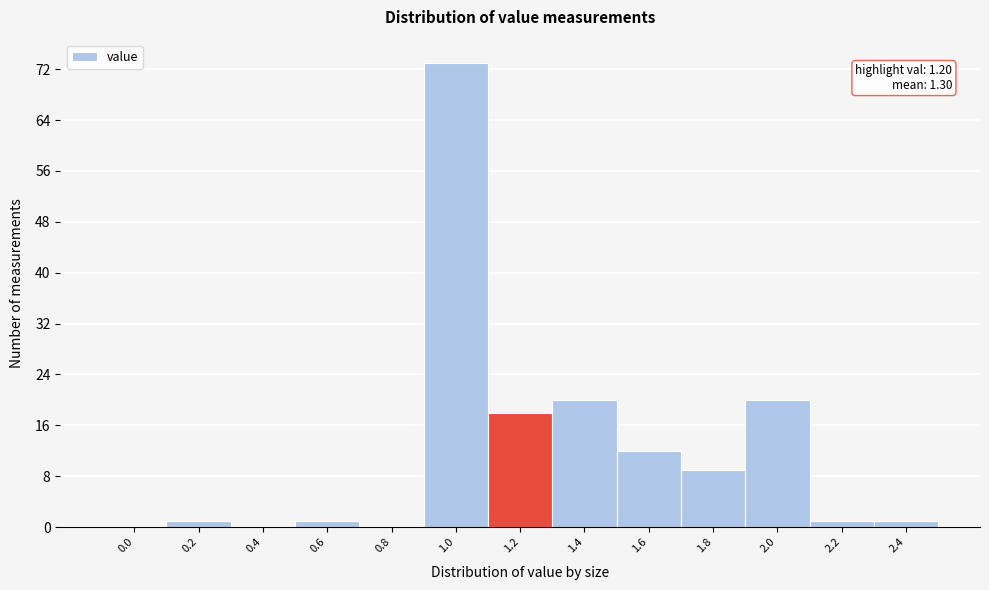

Reading right to left, extract all data points from this chart.

2.4=1	2.2=1	2.0=20	1.8=9	1.6=12	1.4=20	1.2=18	1.0=73	0.8=0	0.6=1	0.4=0	0.2=1	0.0=0